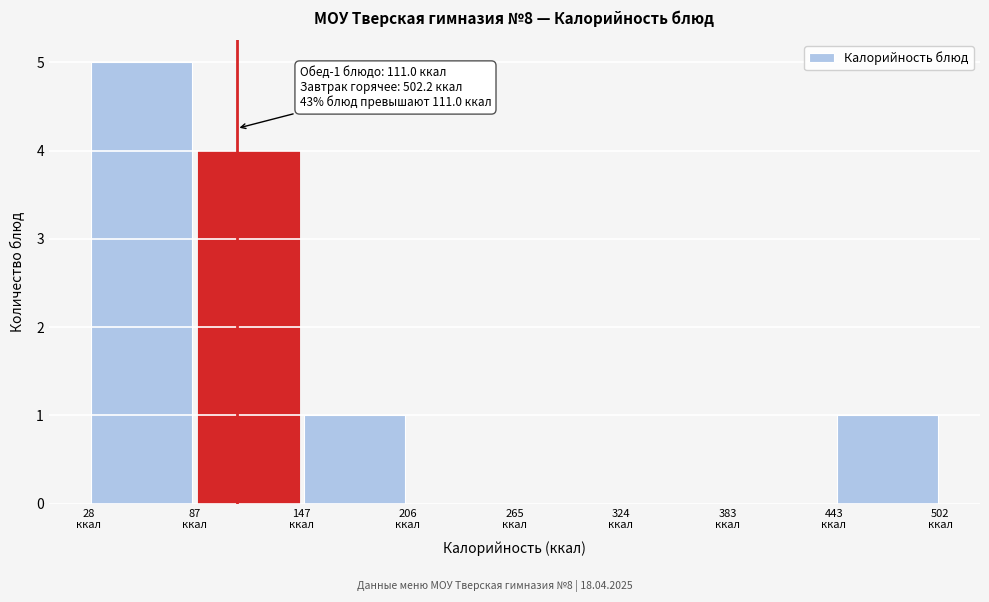

Over which range of the x-axis is the bar tallest?

30 to 90